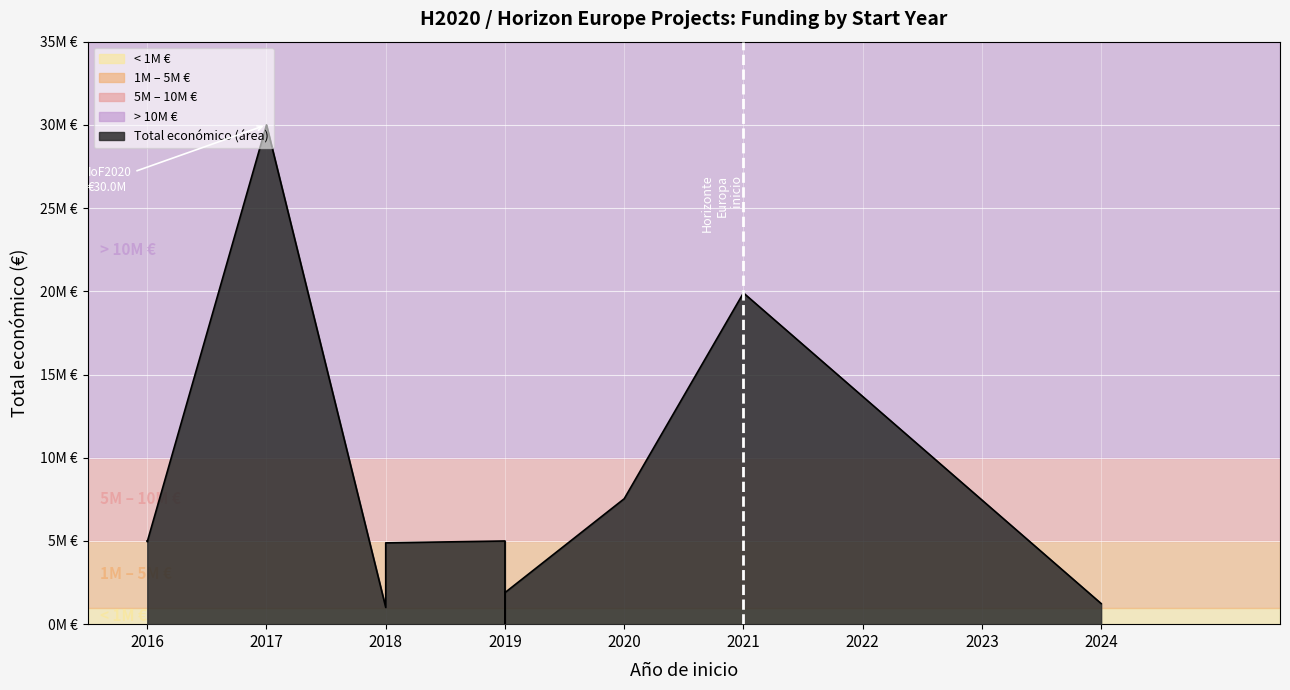

Which label corresponds to the largest value in the chart?

2017